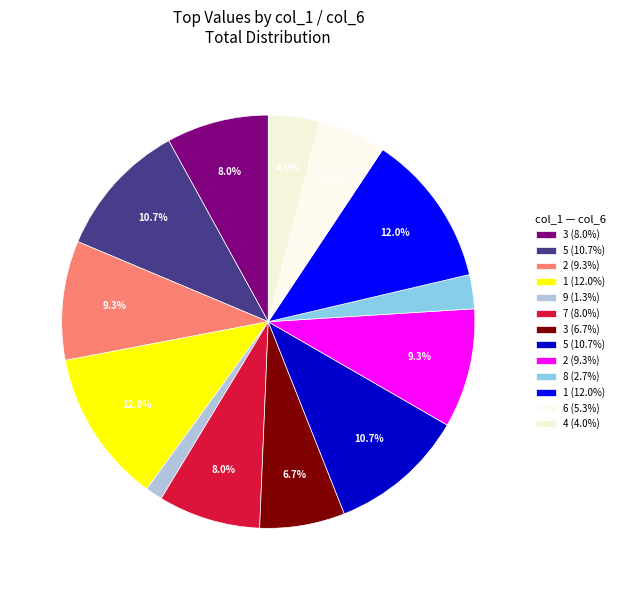

Count the number of slices in the pie.

13